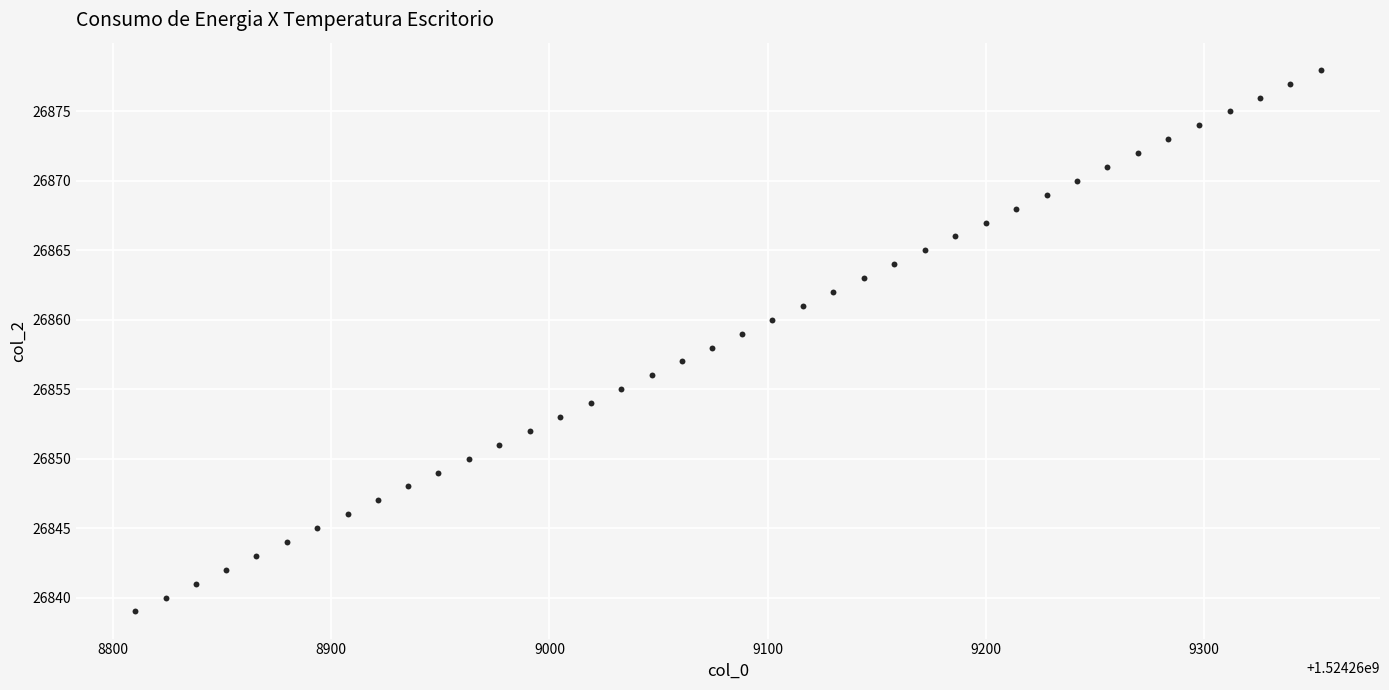

What is the range of Y values (max minus min)?

39